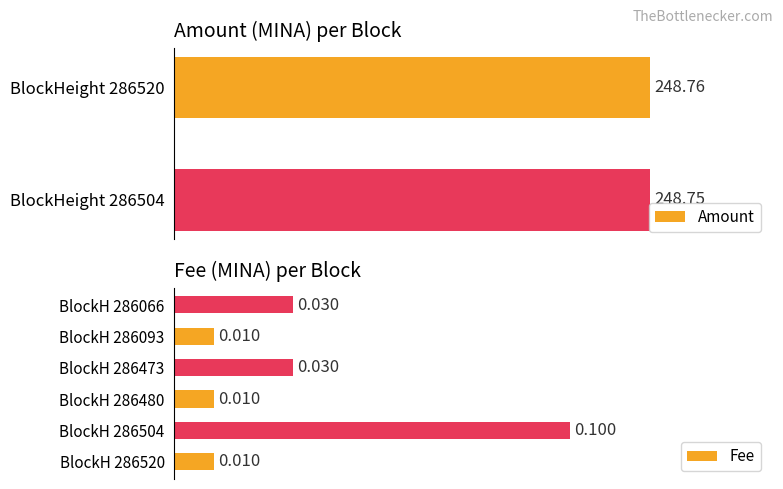

Rank the categories by Amount value from highest to lowest.

BlockHeight 286504, BlockHeight 286520